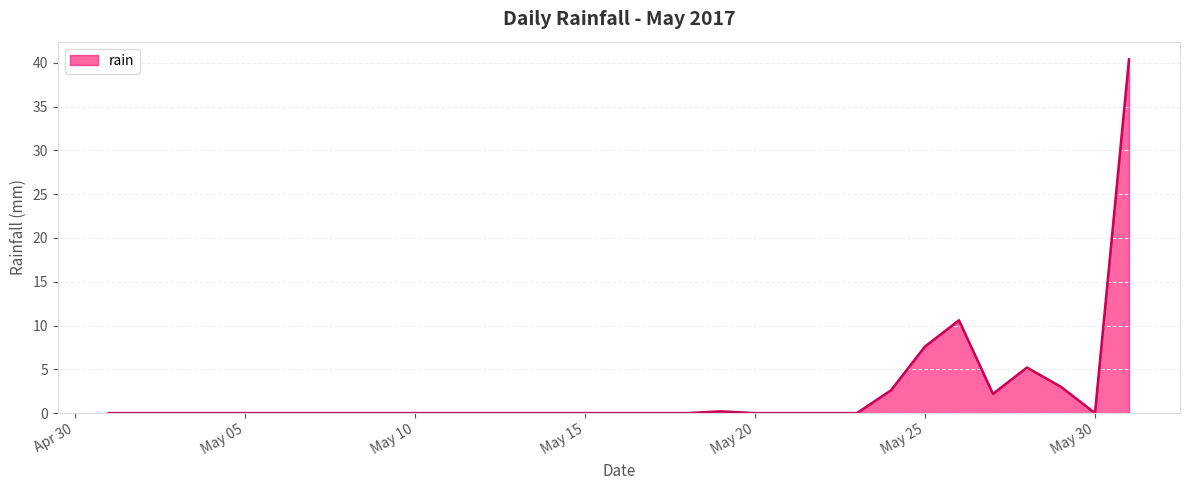

What is the difference between the maximum and minimum values?

40.4